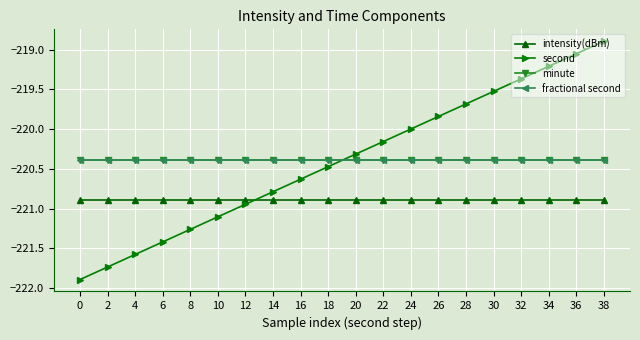

Does the chart have visible grid lines?

Yes